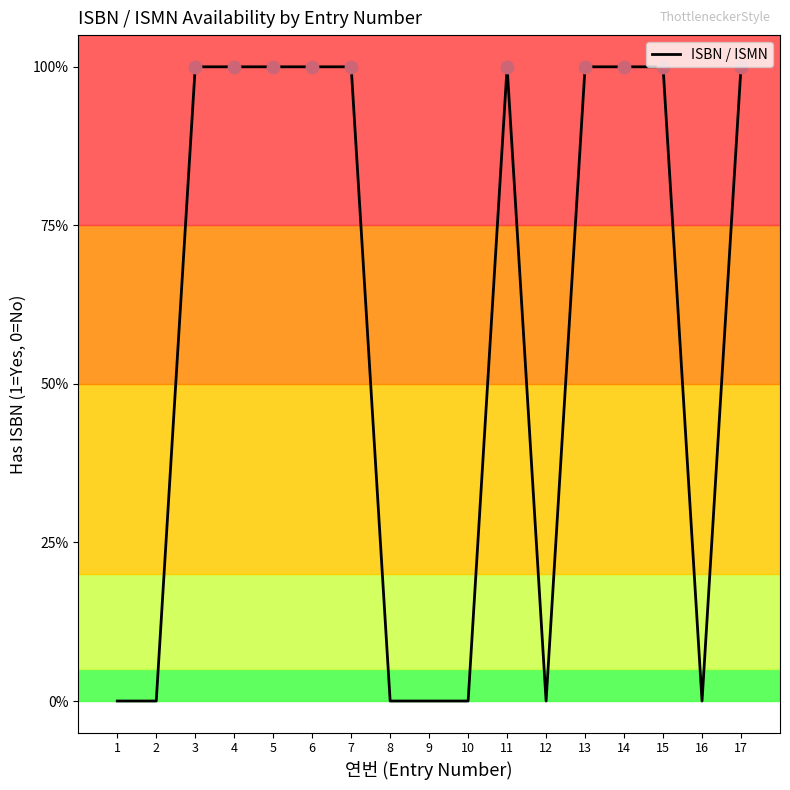

Between 6 and 10, which is larger?

6